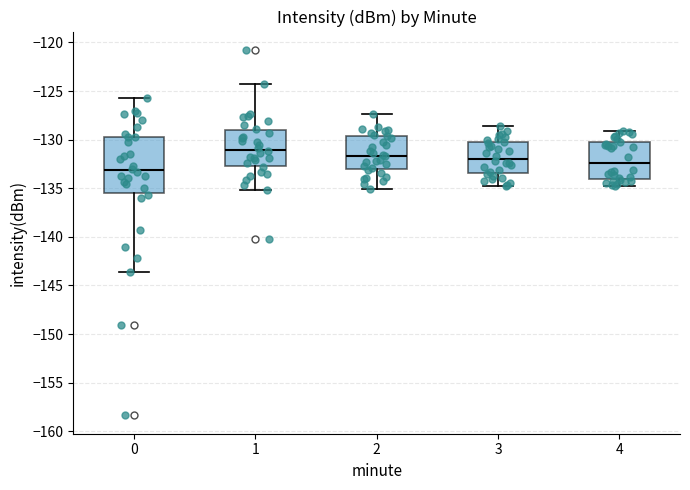

Which box's median line is the lowest?

0